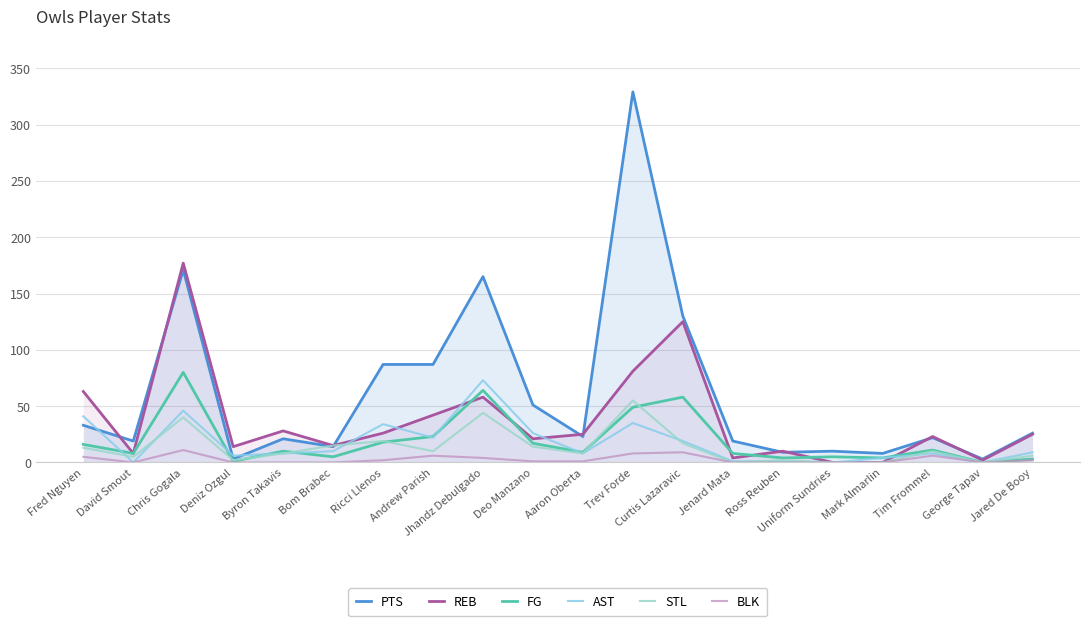

Does the chart display data point markers on the line(s)?

No